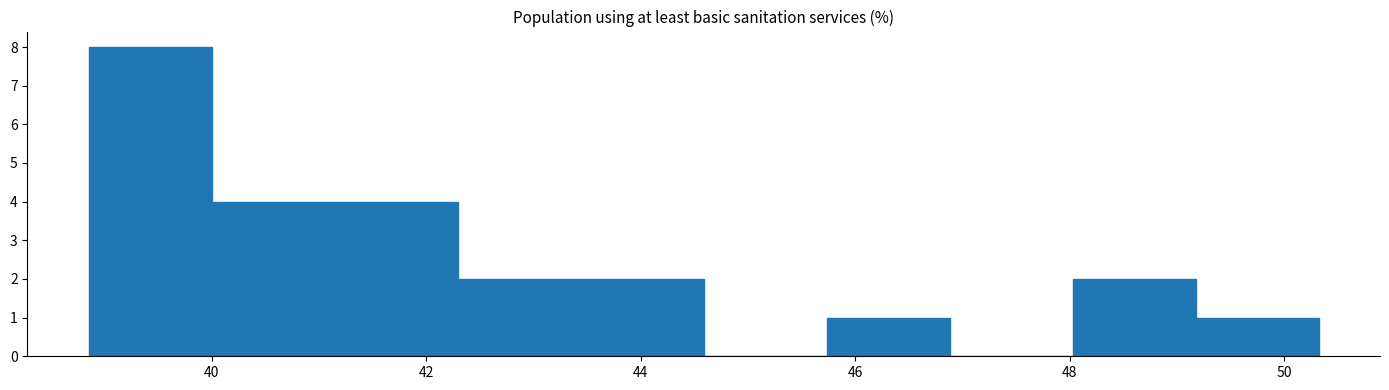

Which range on the x-axis has the tallest bar?

38.8 to 40.0